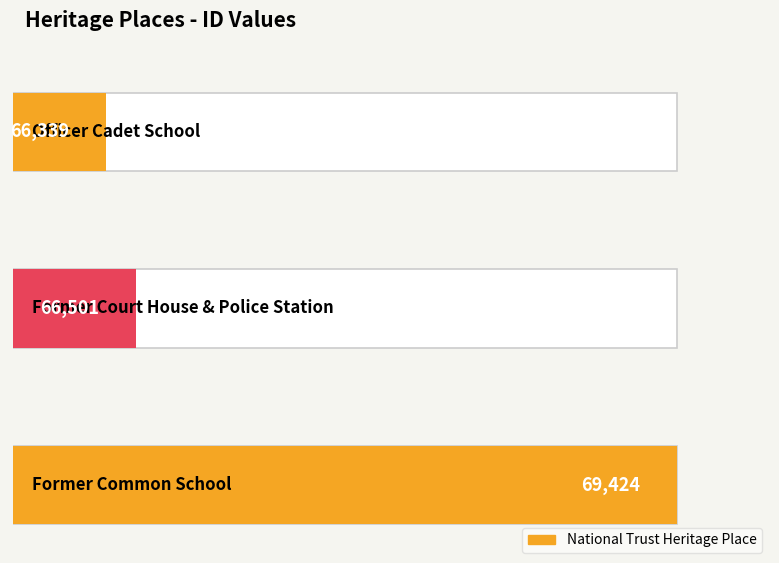

At which label is the value closest to 67881?

Former Court House & Police Station